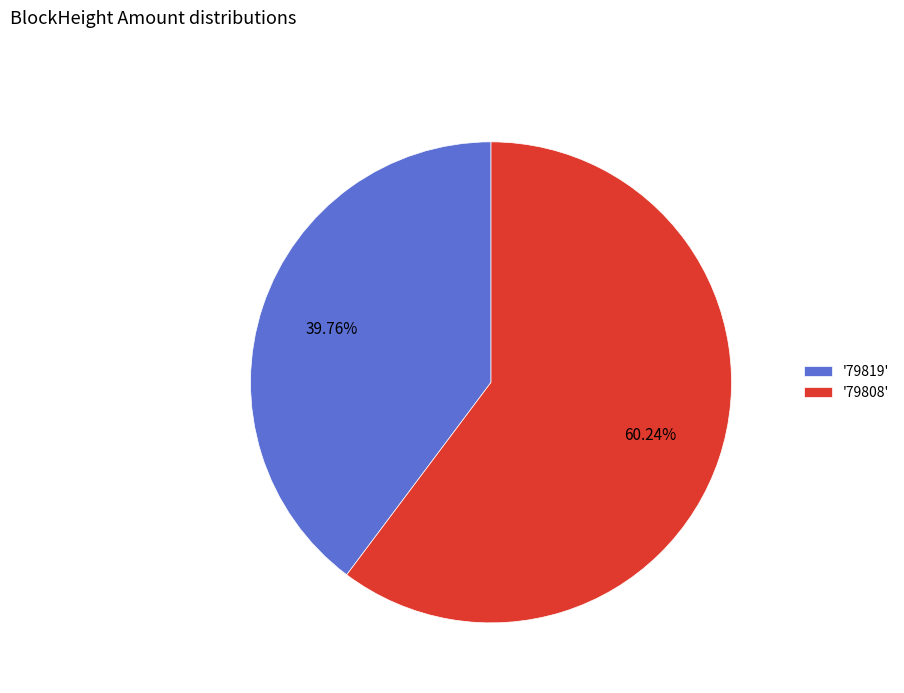

Do '79808' and '79819' together represent more than half of the pie?

Yes